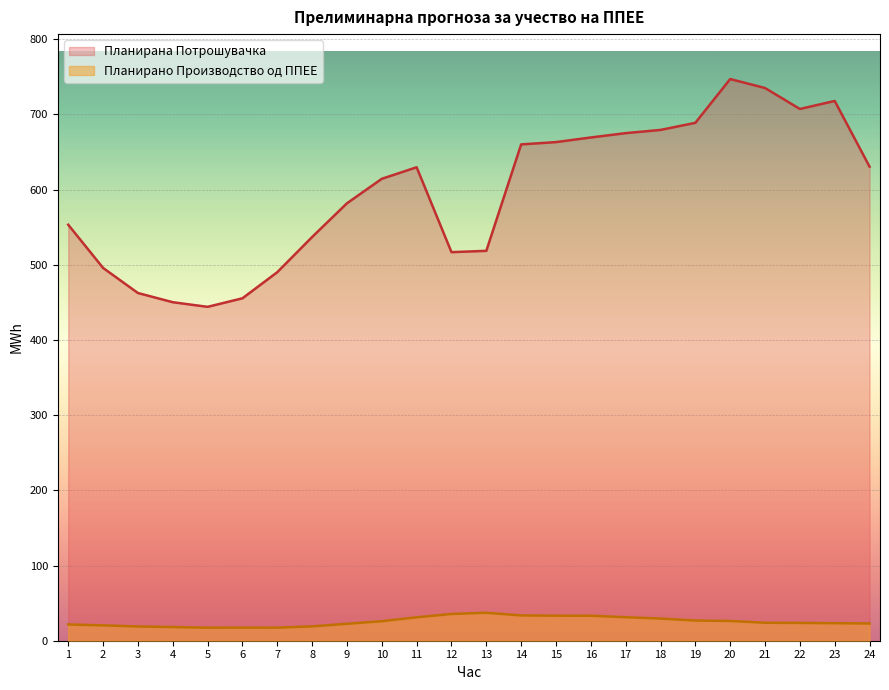

True or false: Планирана Потрошувачка and Планирано Производство од ППЕЕ intersect in this chart.

False